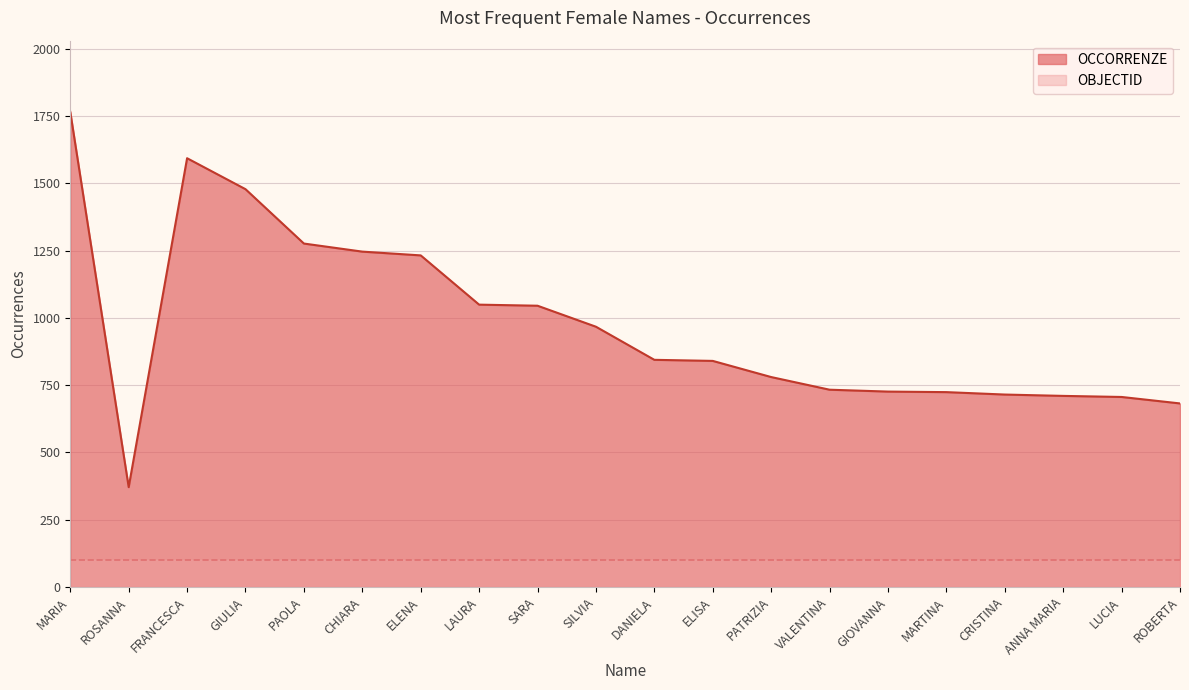

What is the smallest value displayed?

100